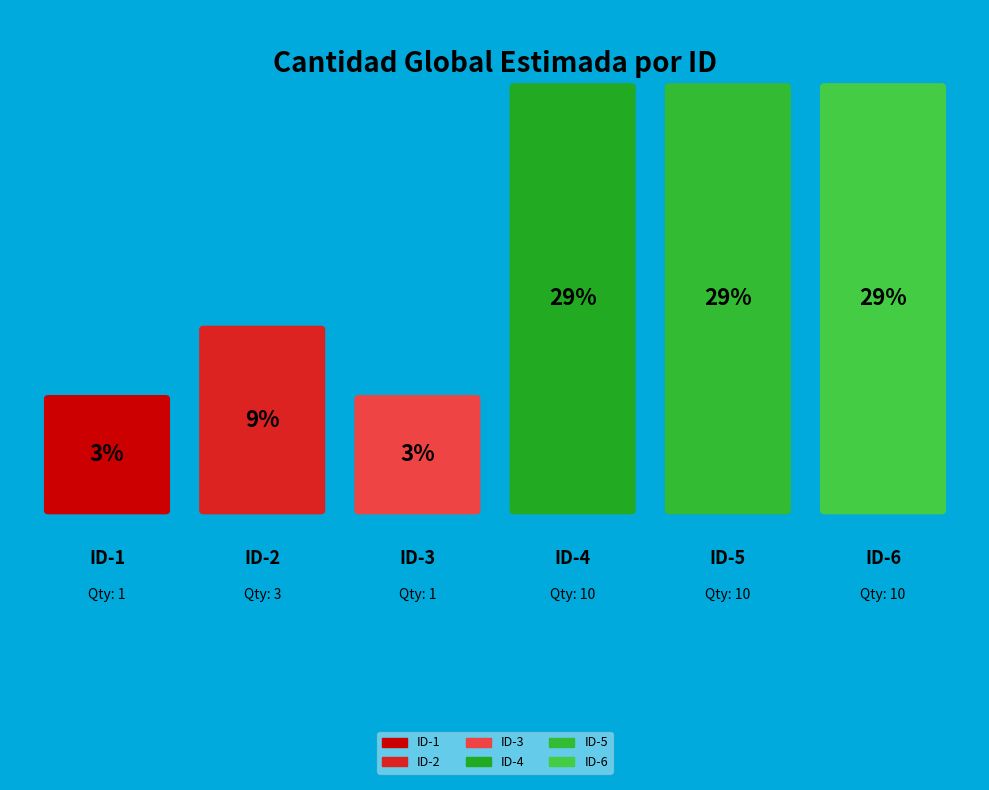

To the nearest percent, what is the difference between the largest and smallest slice percentages?

26%